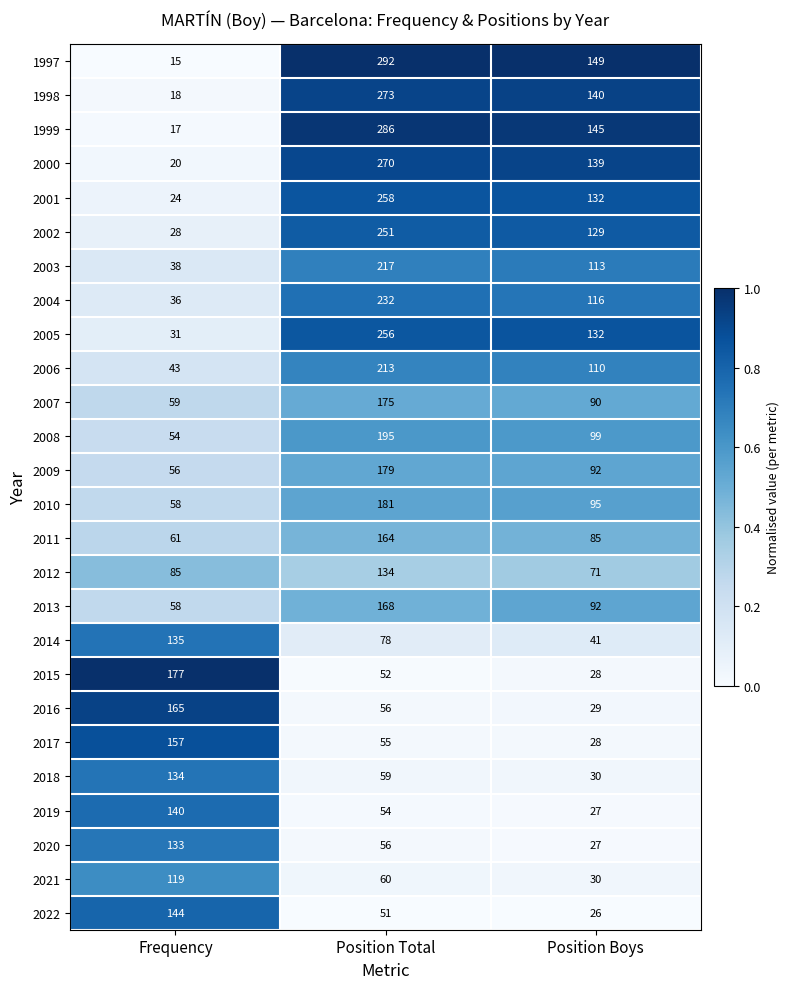

What is the spread (max minus min) of values at Position Total?

241